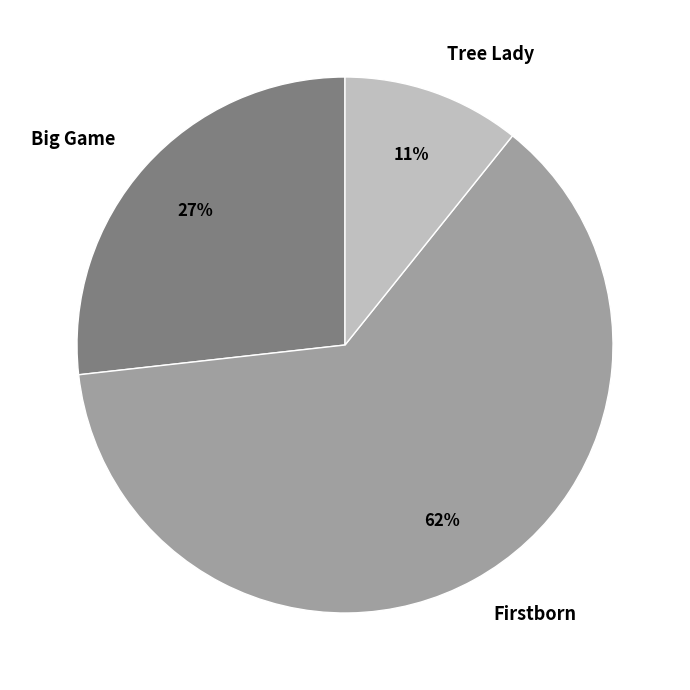

Is there a majority slice in this chart?

Yes